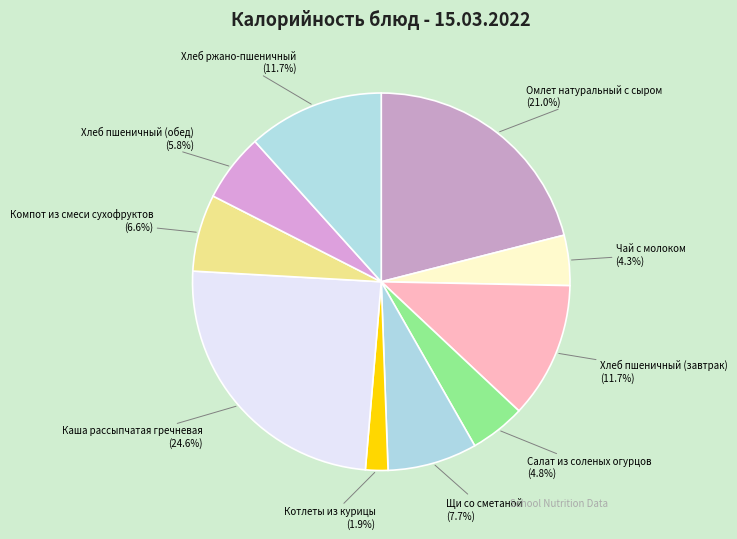

What is the smallest slice in the pie chart?

Котлеты из курицы